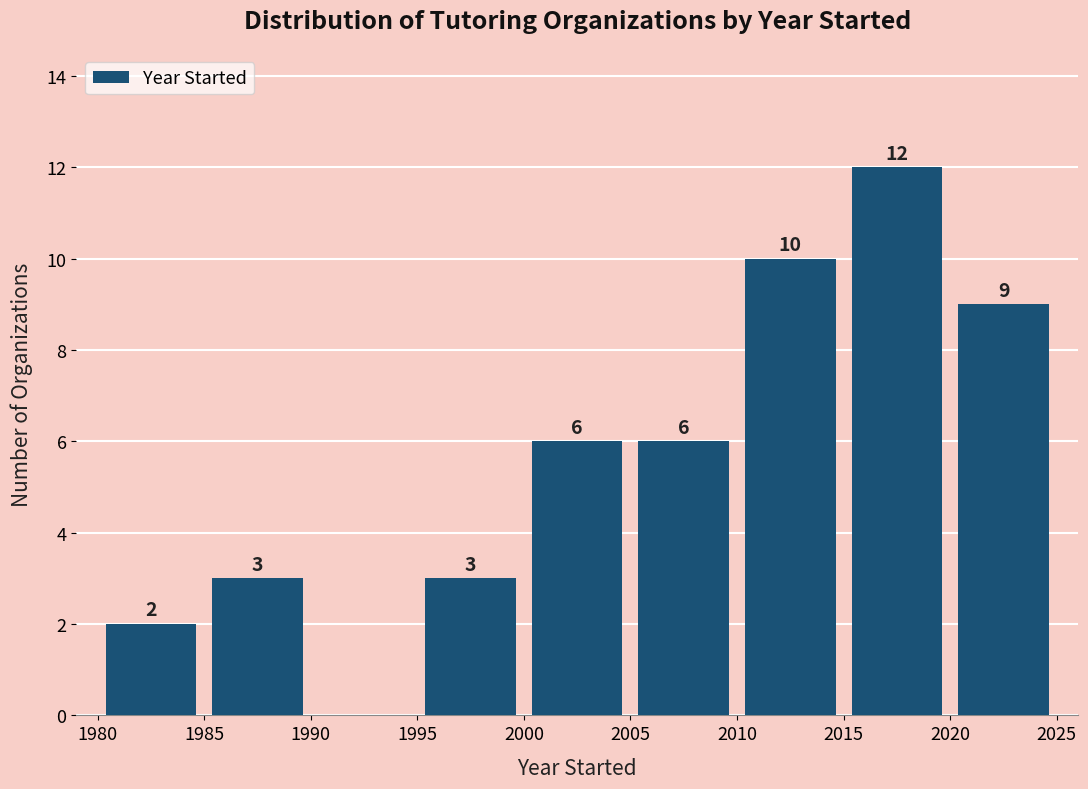

Which range on the x-axis has the tallest bar?

2015 to 2020